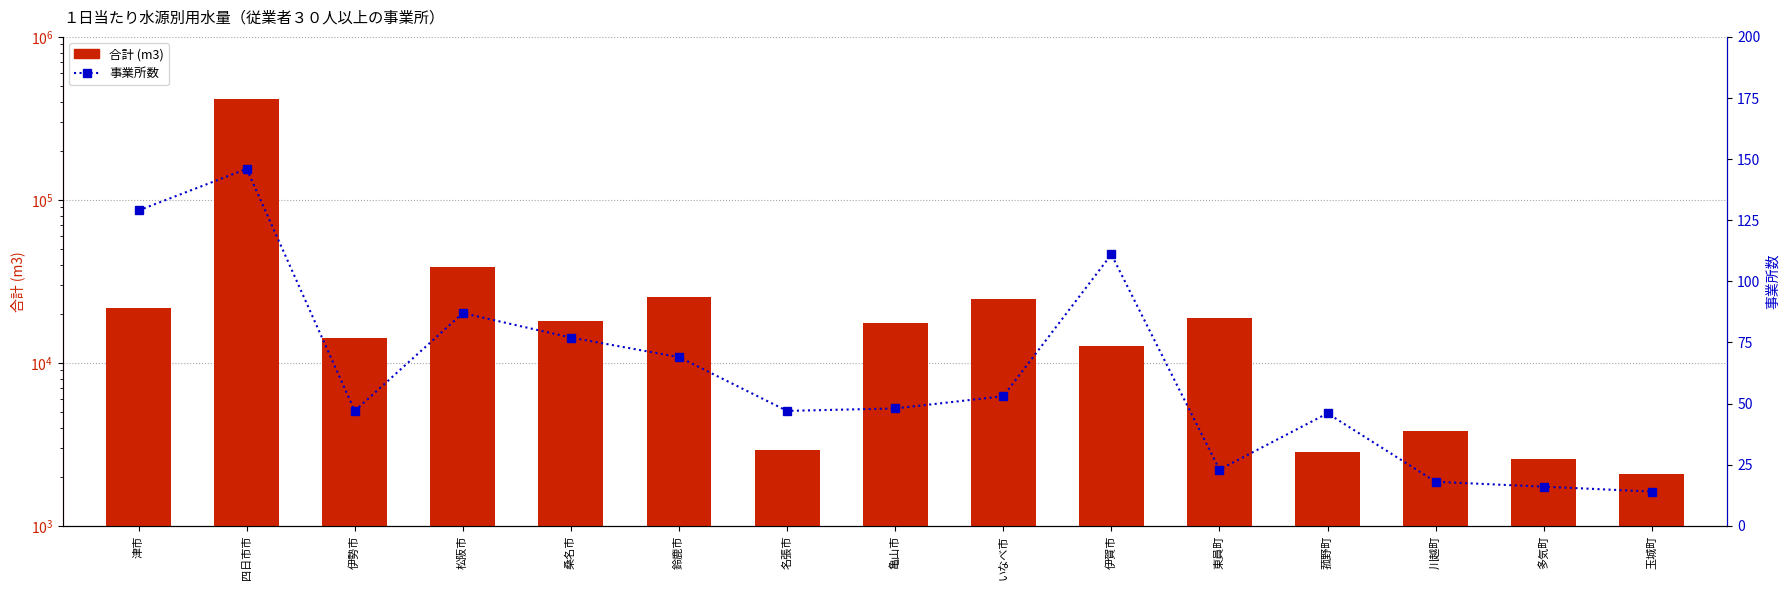

Read the 合計 (m3) value at 東員町, to the nearest 10.

18730